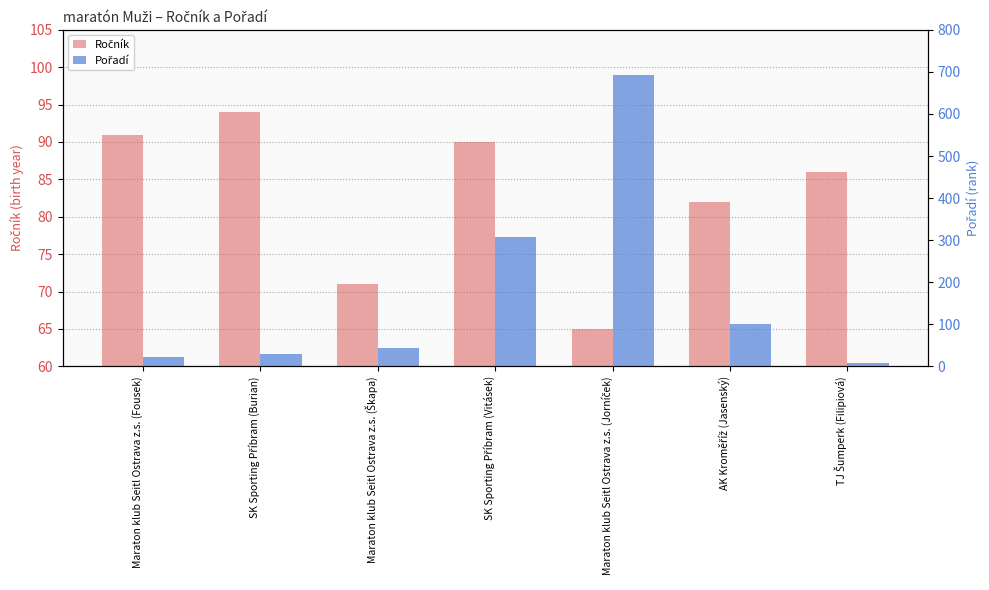

What is the value of the Pořadí bar at the 3rd from the left?

43